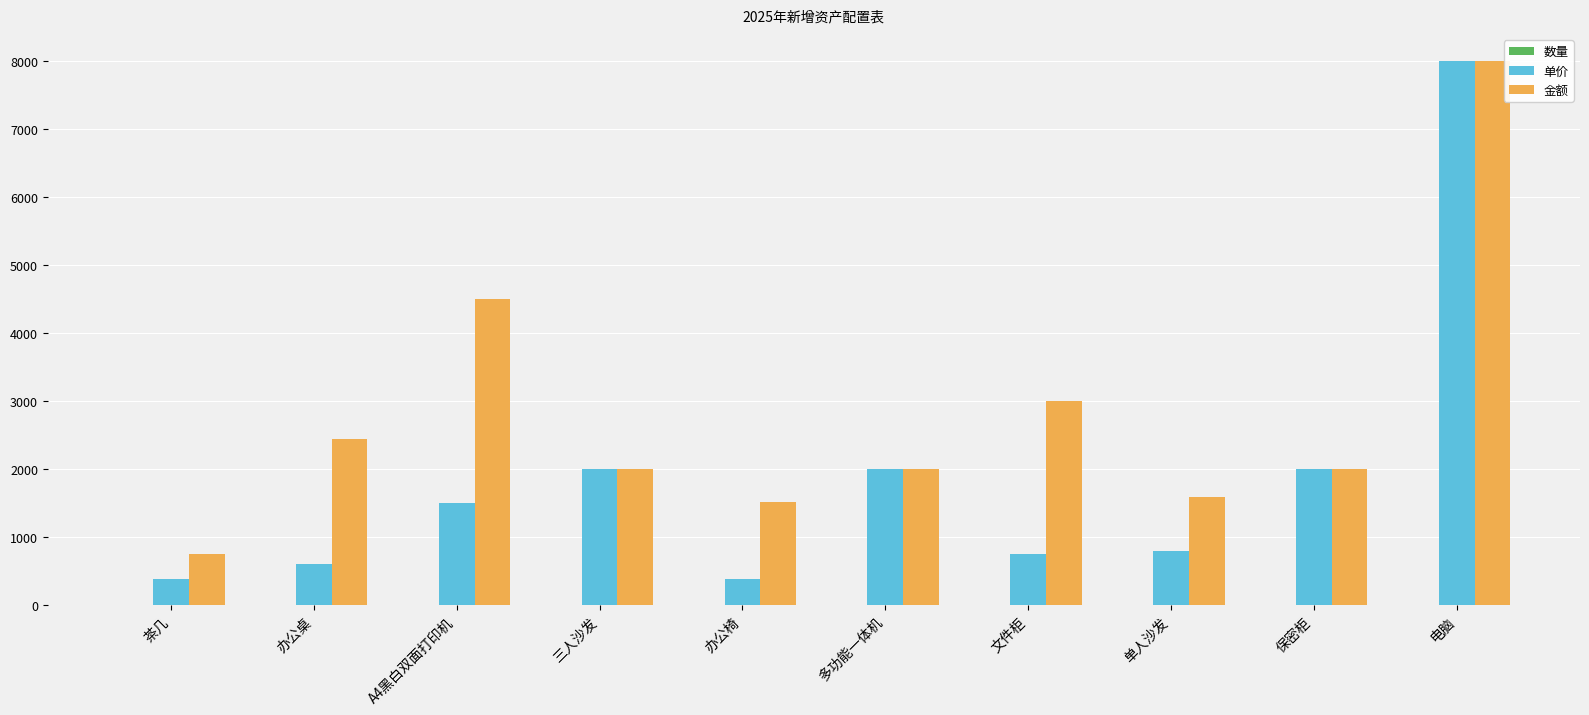

How many series are shown in this chart?

3